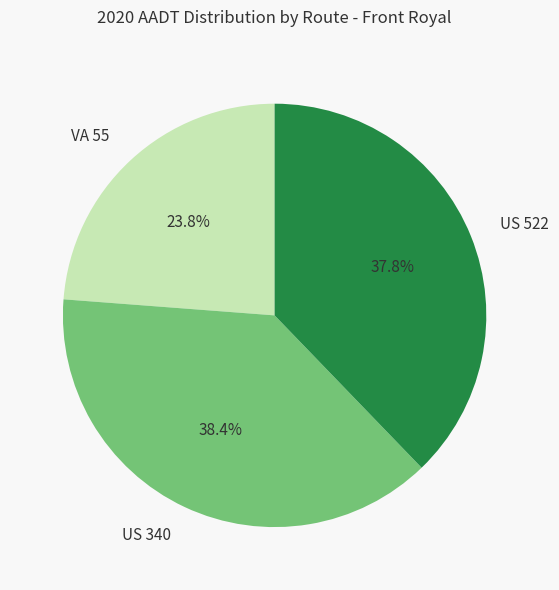

Rank the categories by value from lowest to highest.

VA 55, US 522, US 340